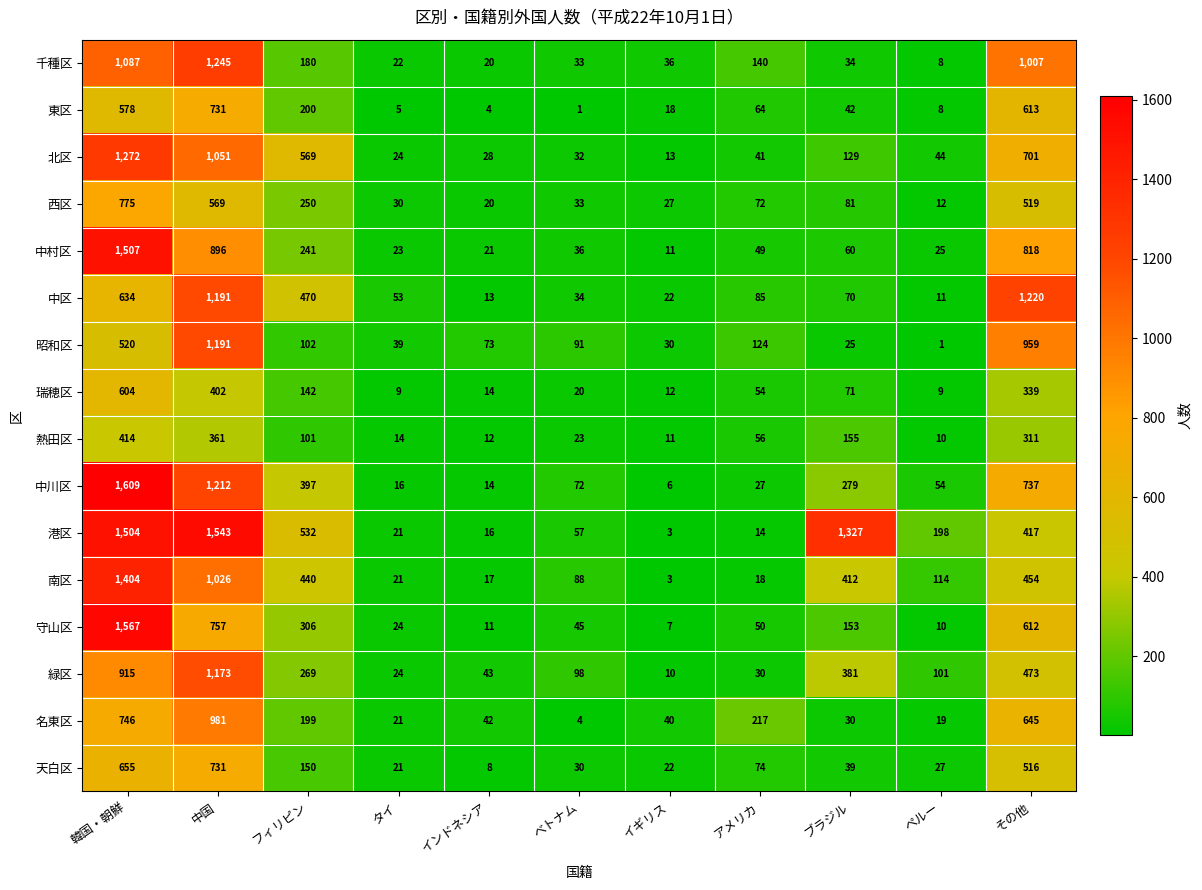

What is the difference between the second highest and minimum values in the 南区 series?

1023